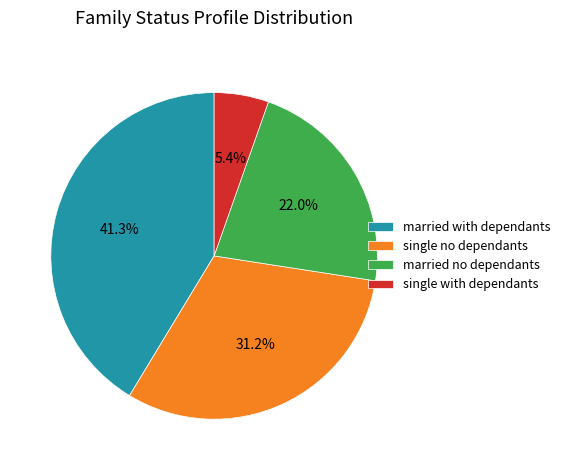

Combined, do married with dependants and single with dependants account for over 50%?

No